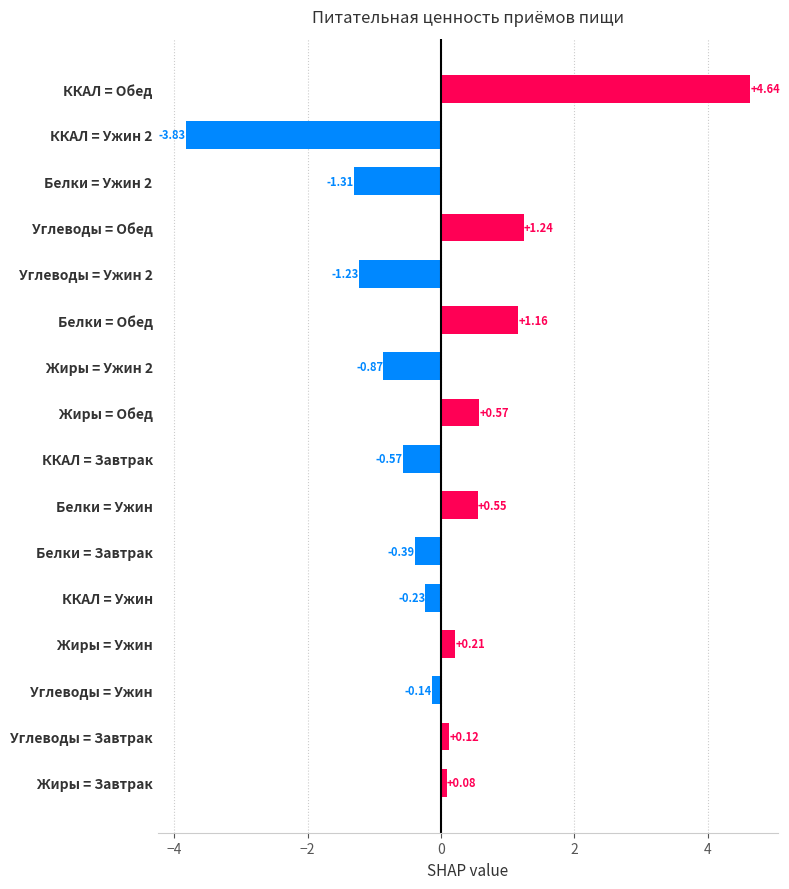

Where is the data nearest to the value 0?

Жиры = Завтрак